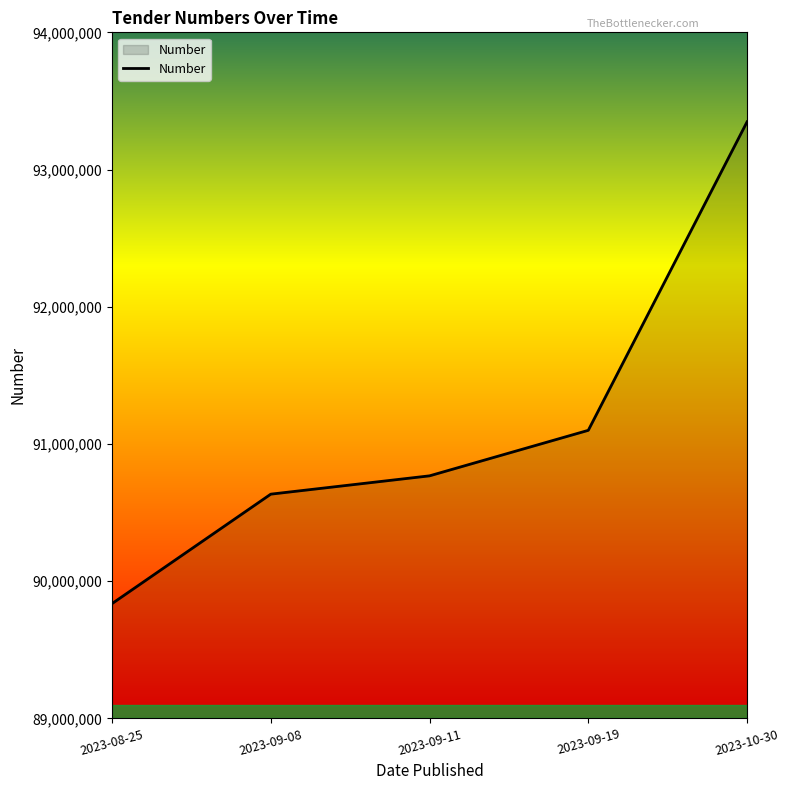

What is the change in value from 2023-09-08 to 2023-10-30?

+2713258